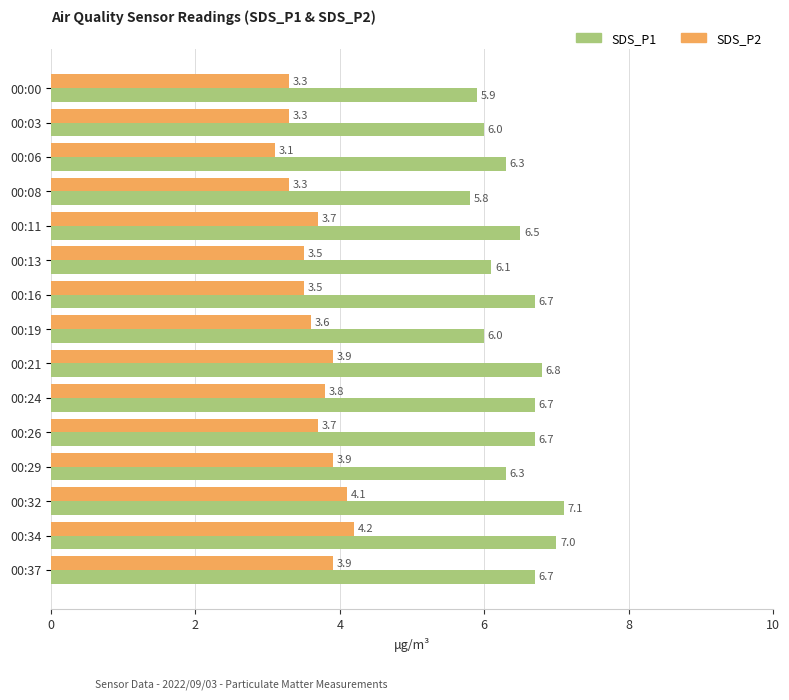

What is the total value across all series at 00:19?

9.6